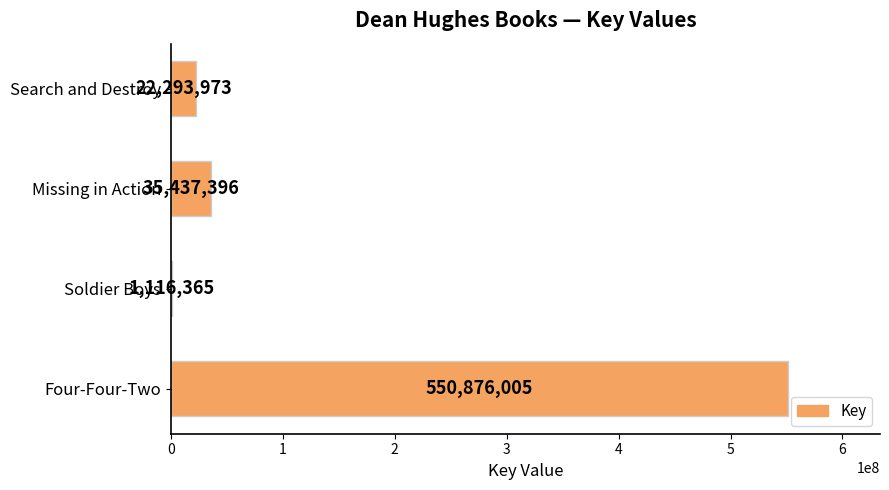

Between Soldier Boys and Four-Four-Two, which is larger?

Four-Four-Two